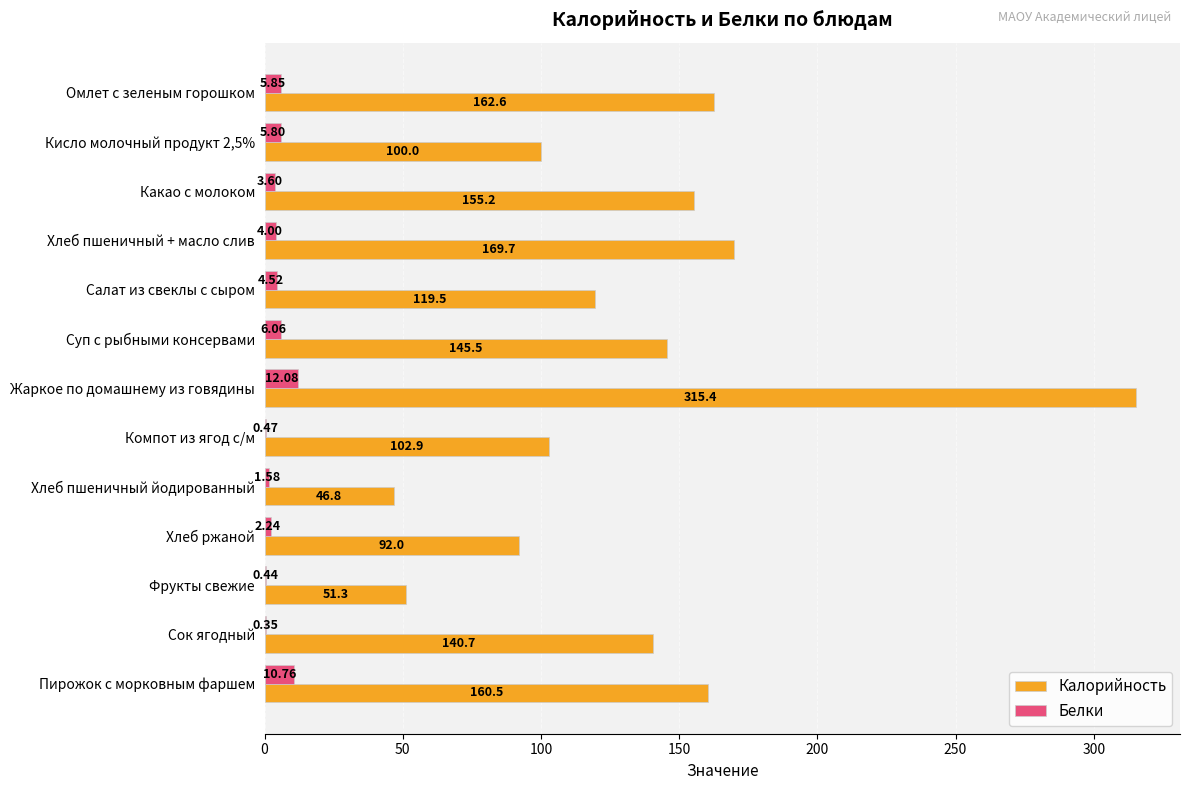

What is the sum of the Белки values at Хлеб пшеничный йодированный and Хлеб ржаной?

3.8